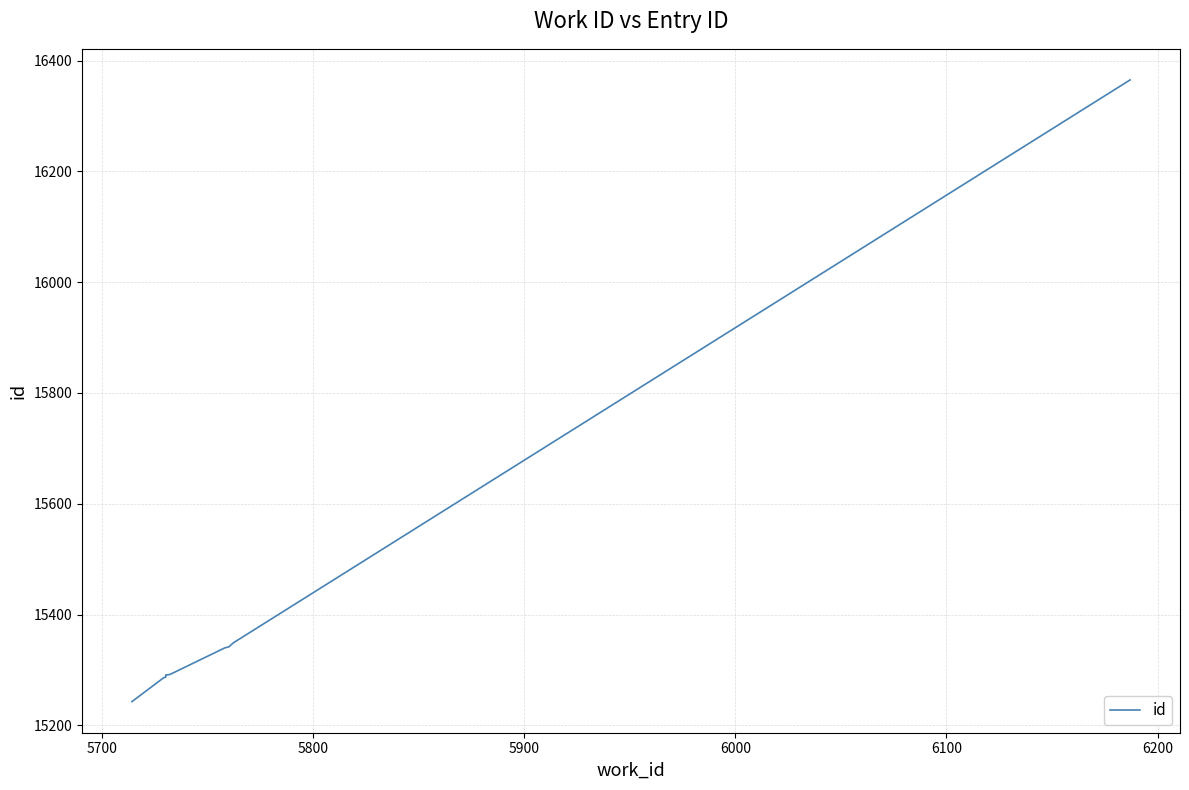

True or false: the data shows 25830 at 6000.

False